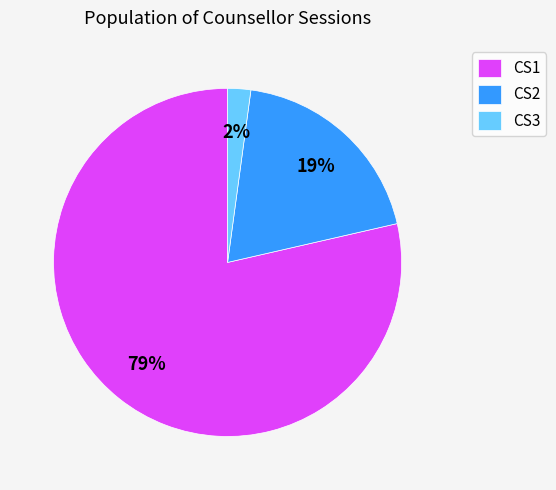

True or false: CS1 accounts for 79% of the total.

True